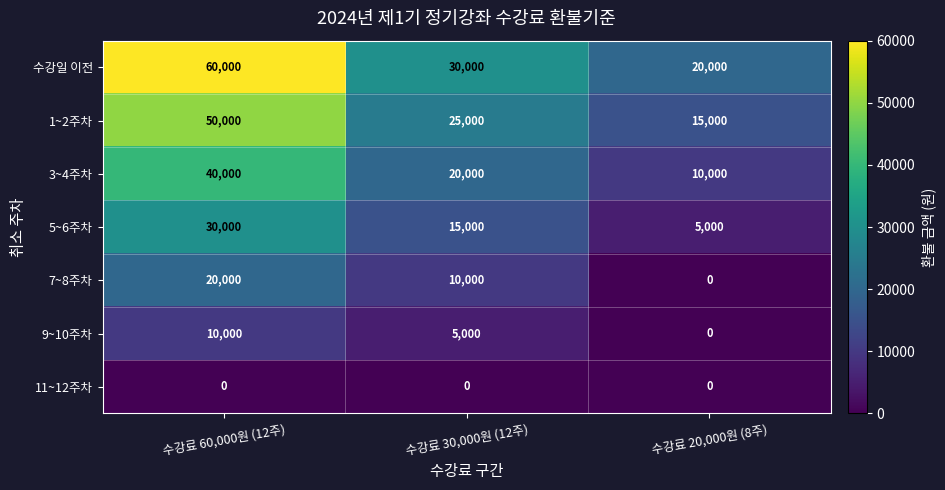

Reading left to right, what are all the values shown in this chart?

수강일 이전: 60000	30000	20000
1~2주차: 50000	25000	15000
3~4주차: 40000	20000	10000
5~6주차: 30000	15000	5000
7~8주차: 20000	10000	0
9~10주차: 10000	5000	0
11~12주차: 0	0	0